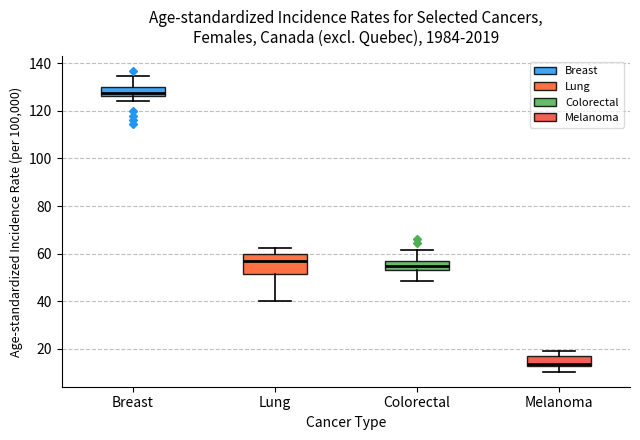

Where does the lower whisker of the box for Melanoma end on the y-axis? The values are not printed on the chart, so give them approximately, as read against the axis.

10